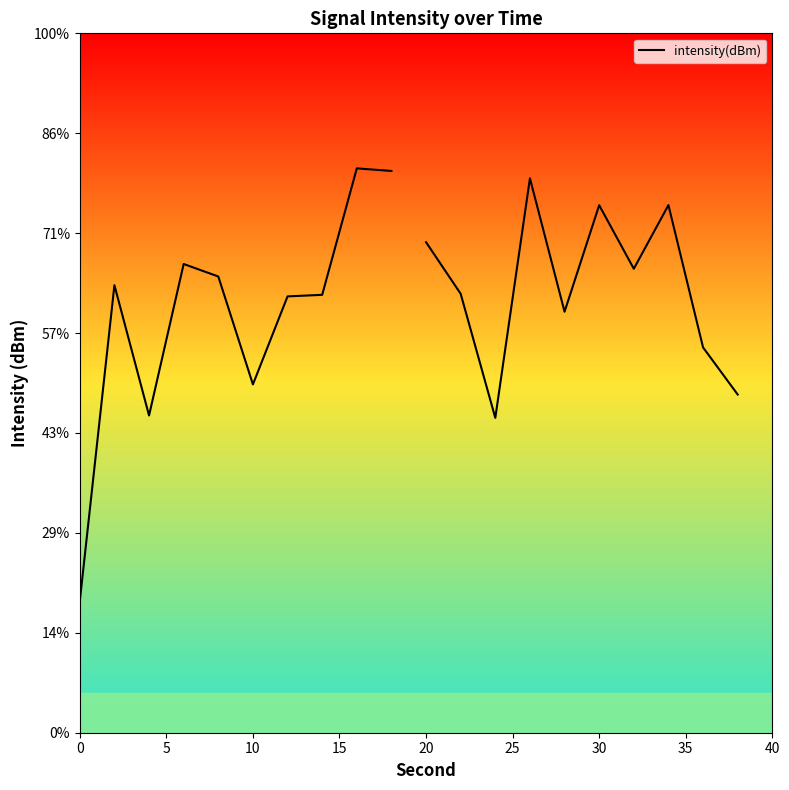

Where is the data nearest to the value -127?

10